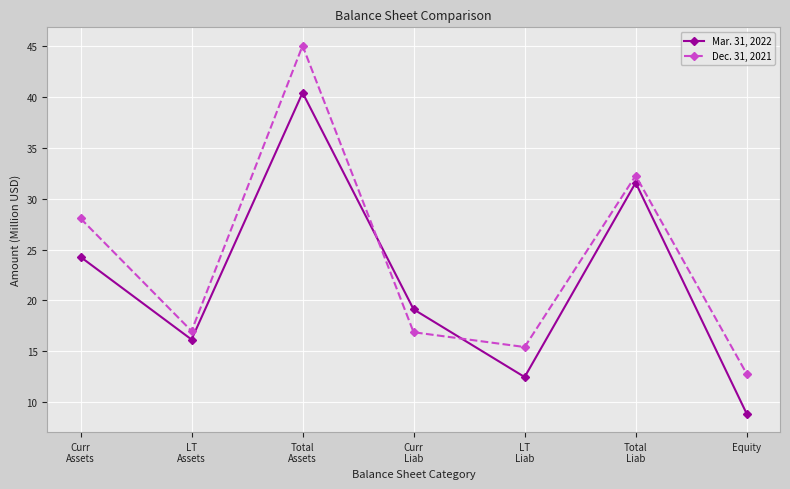

Which series has the largest total across all categories?

Dec. 31, 2021